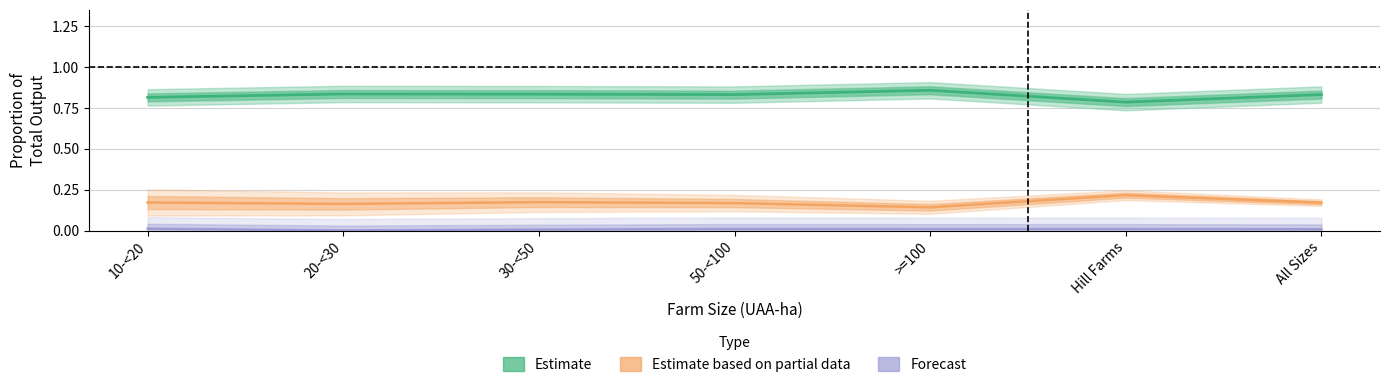

What is the greatest value displayed?

0.9